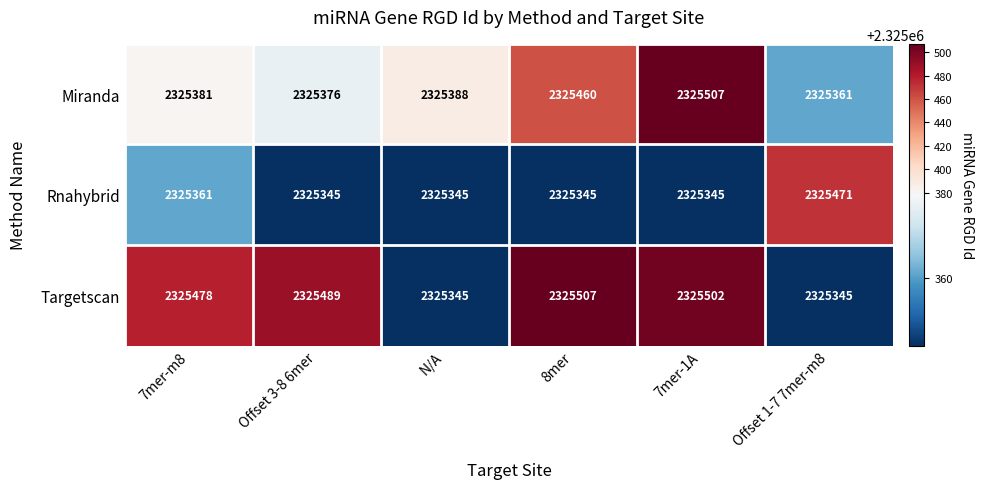

What is the maximum value shown in the chart?

2325507